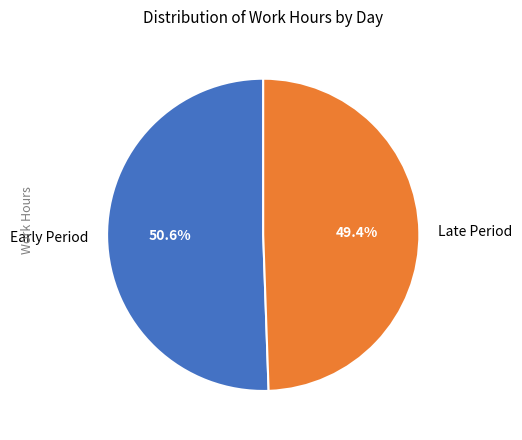

Which slice is the largest?

Early Period